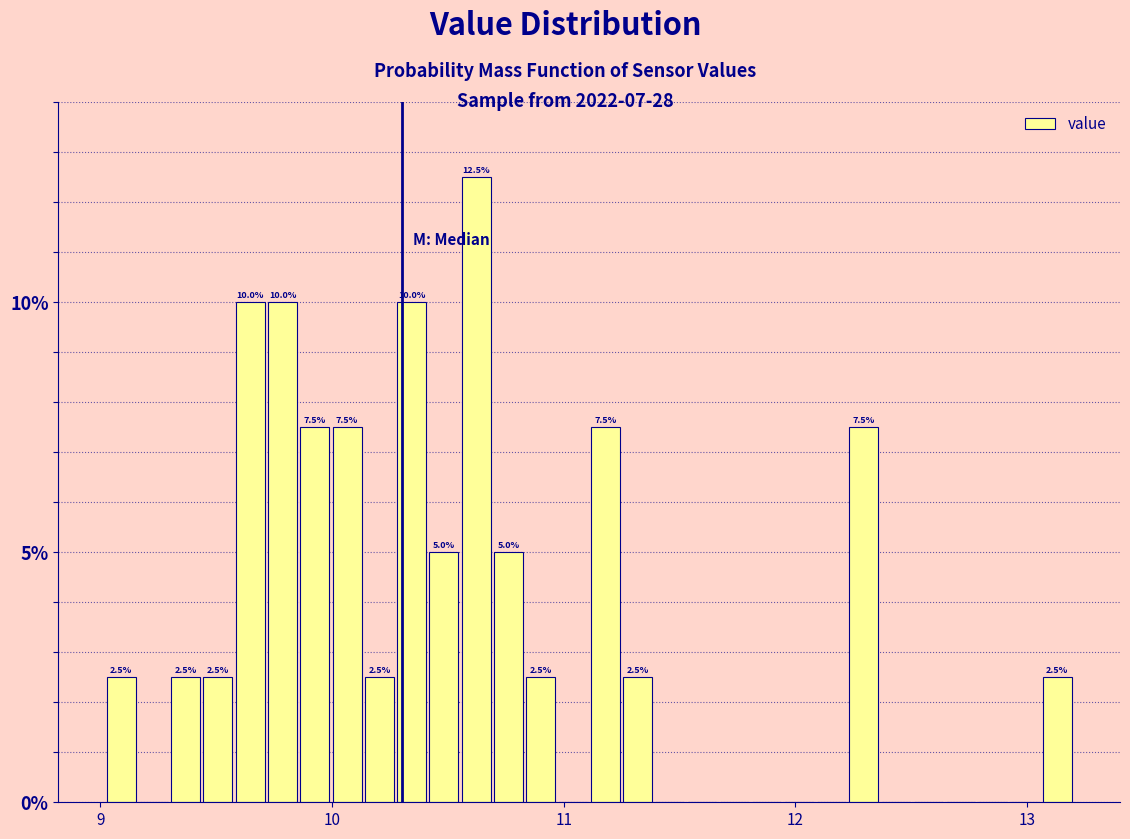

Around what value on the x-axis is the tallest bar? Give the approximate position of its centre, as read against the axis.

10.6